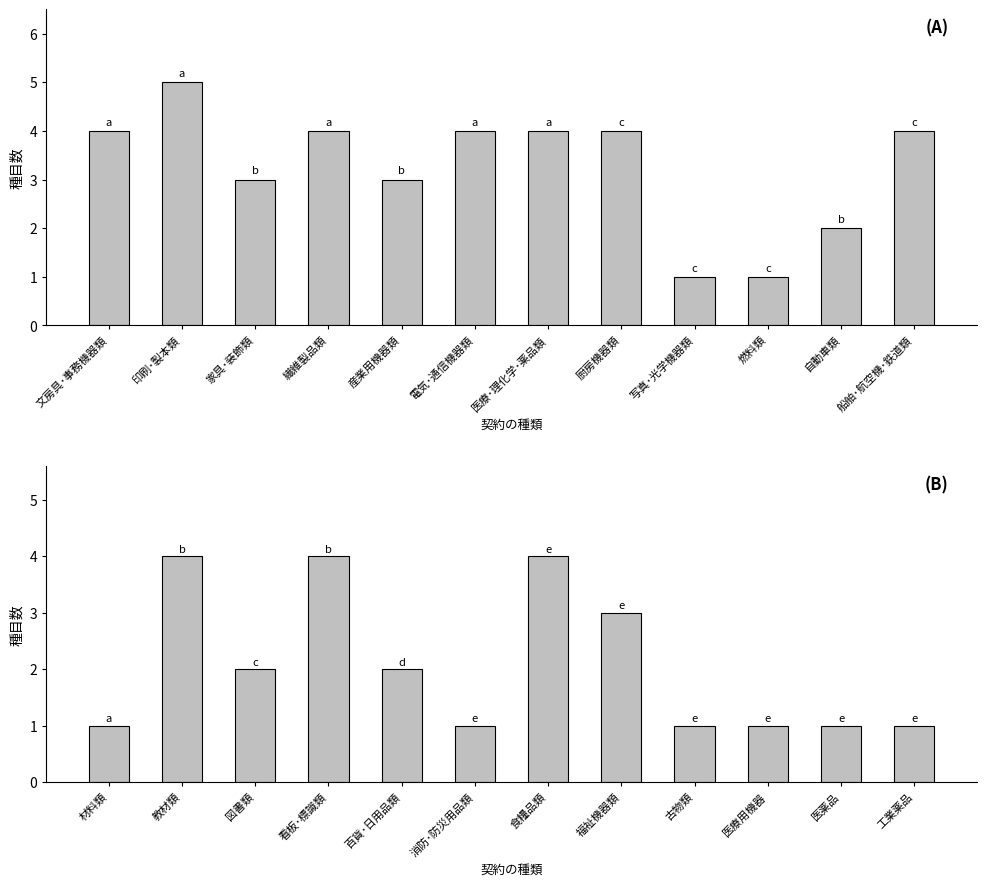

What is the label of the 8th bar from the right?

百貨･日用品類